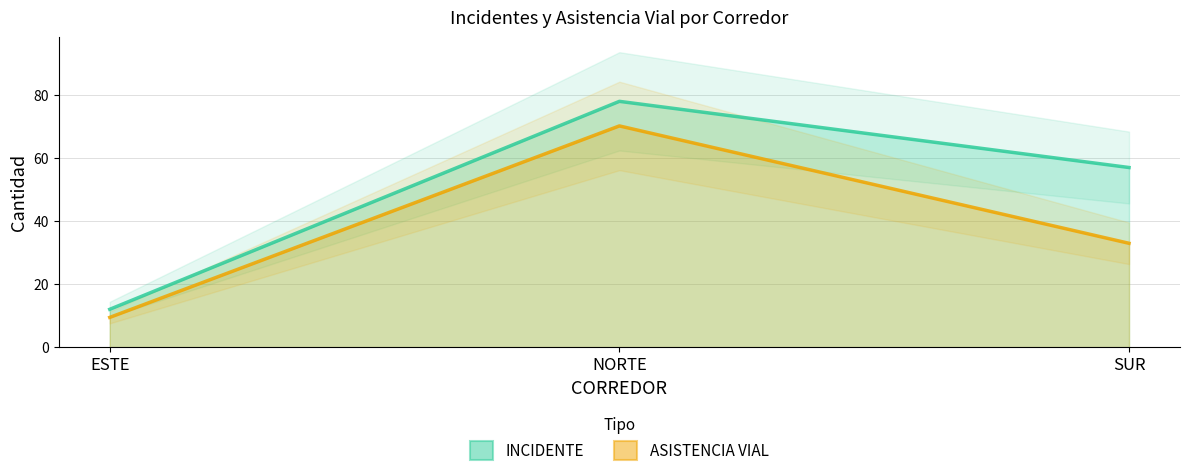

How many series are shown in this chart?

2